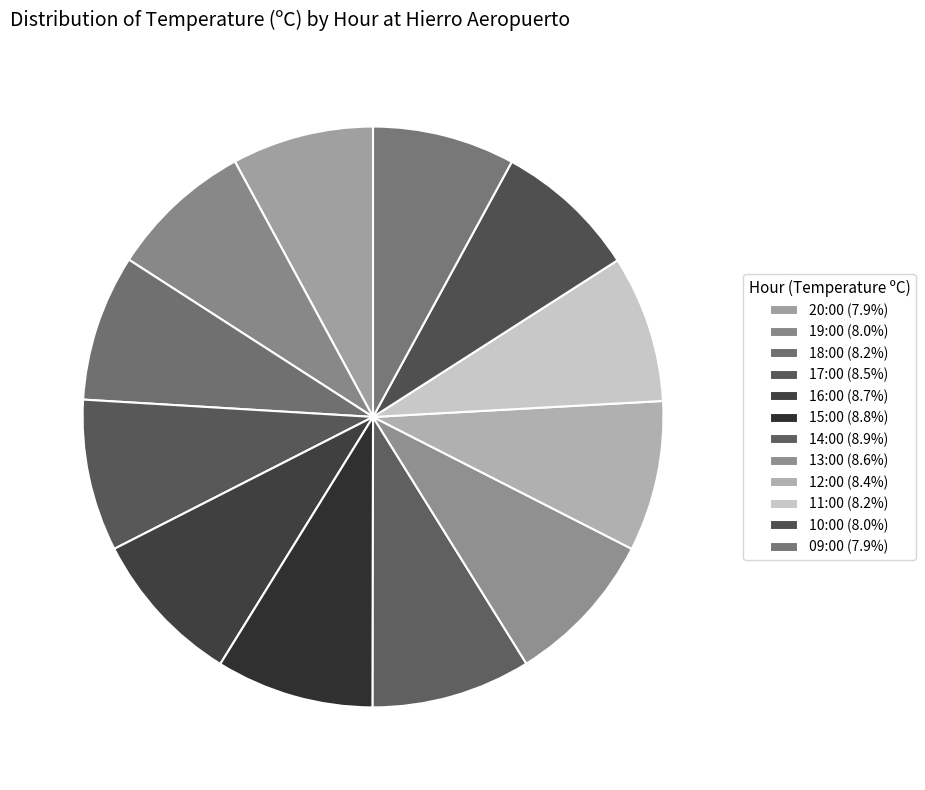

To the nearest percent, what is the difference between the largest and smallest slice percentages?

1%